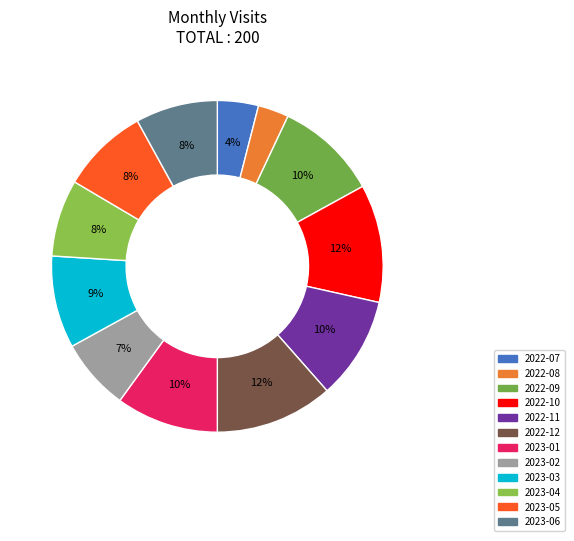

To the nearest percent, what portion does 2022-11 represent?

10%